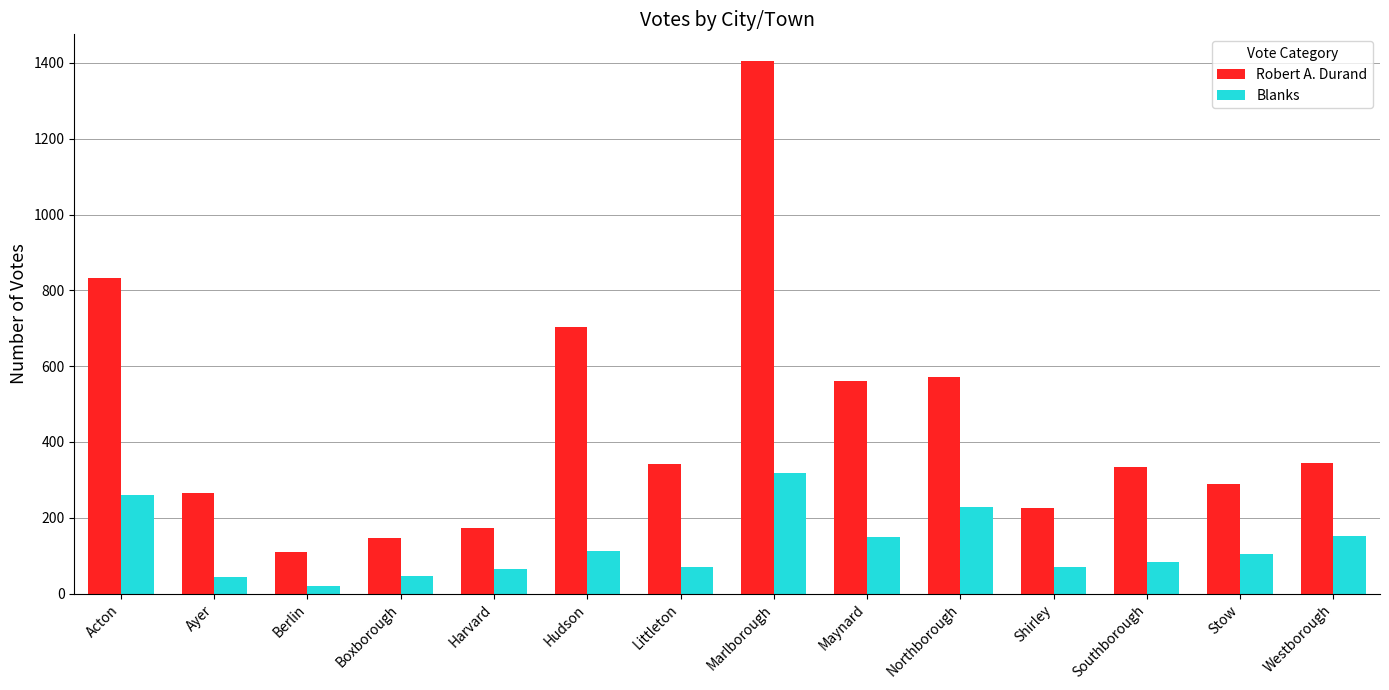

Does the chart contain any negative values?

No